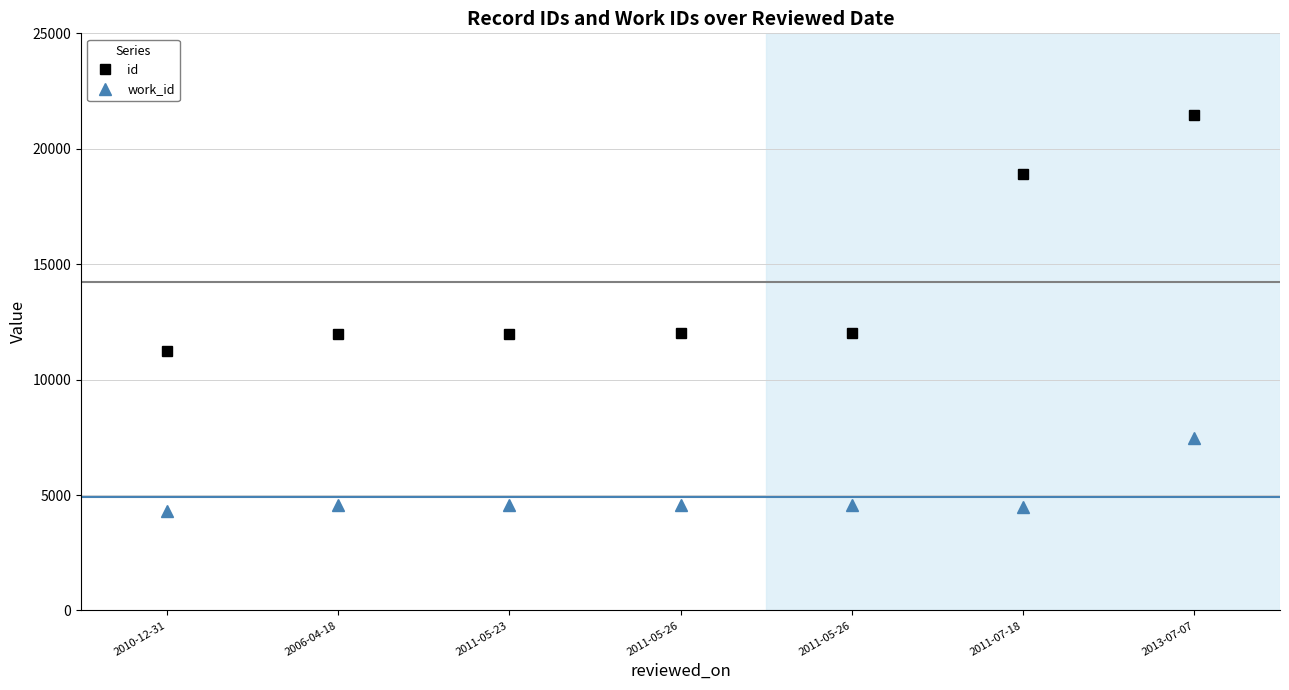

At how many categories does at least one series exceed 17074?

2